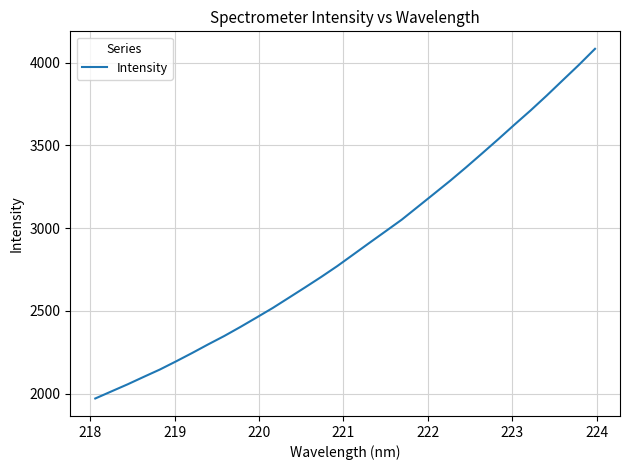

What is the maximum value shown in the chart?

4083.2